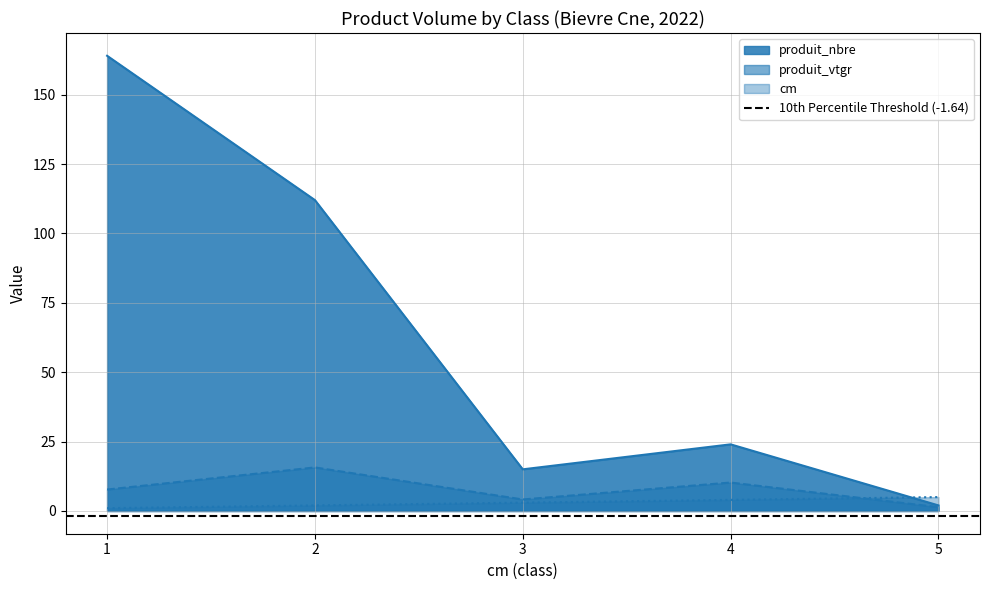

How many values in the produit_vtgr series exceed 7?

3